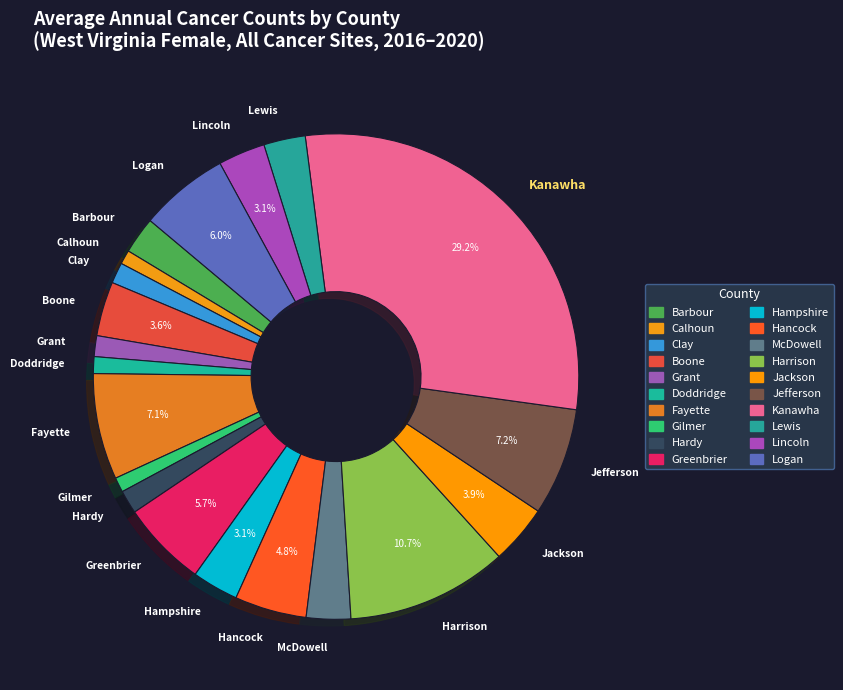

Is there any slice that represents more than half of the pie?

No